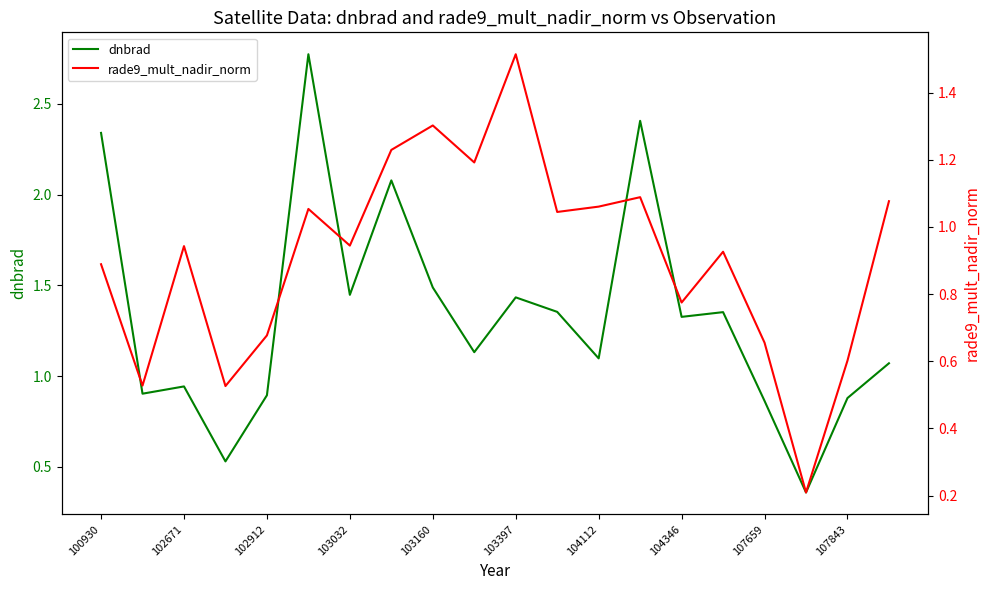

What is the difference between the maximum and minimum values in the rade9_mult_nadir_norm series?

1.3